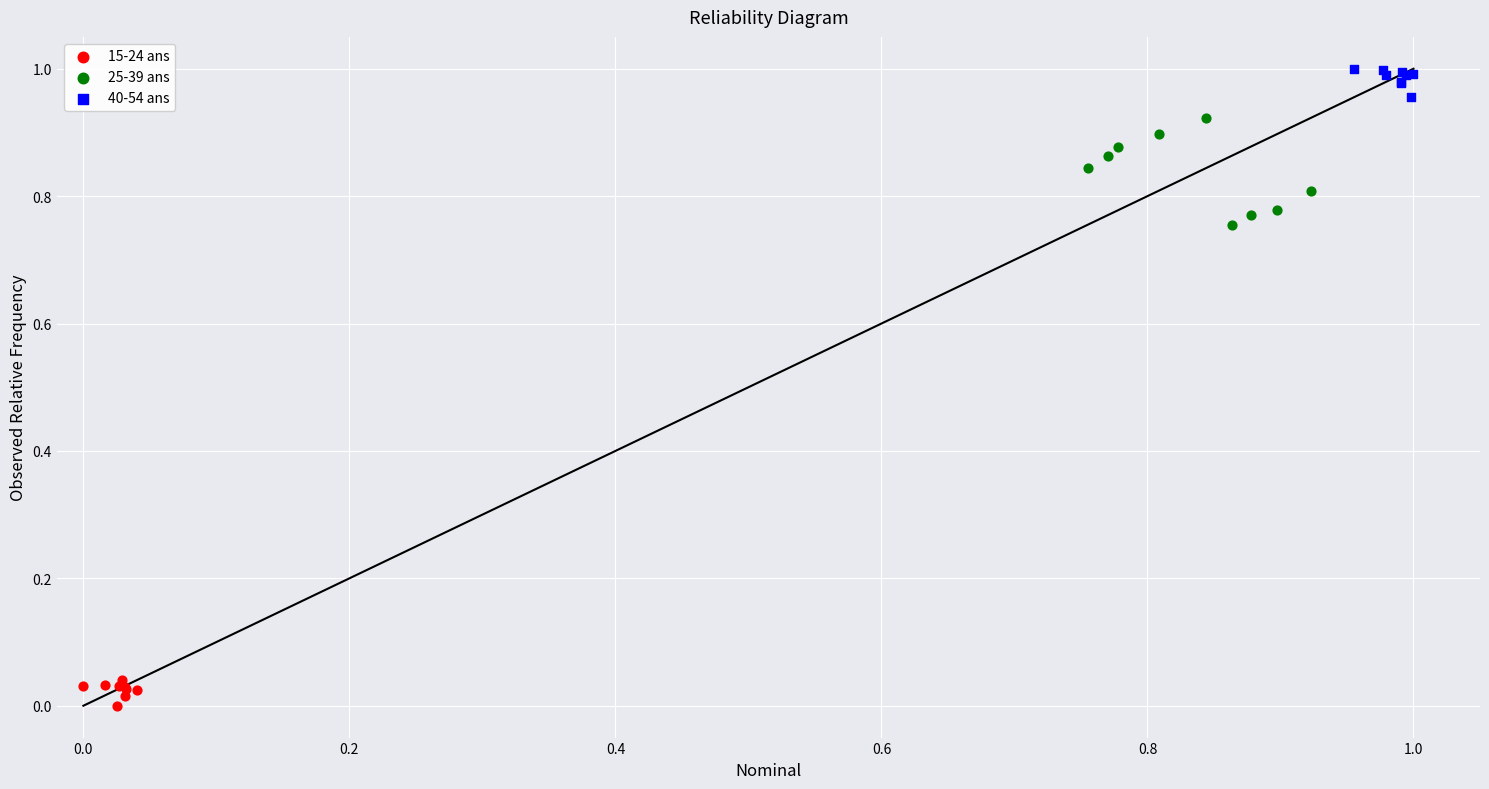

What are all the series names shown in the legend?

15-24 ans, 25-39 ans, 40-54 ans